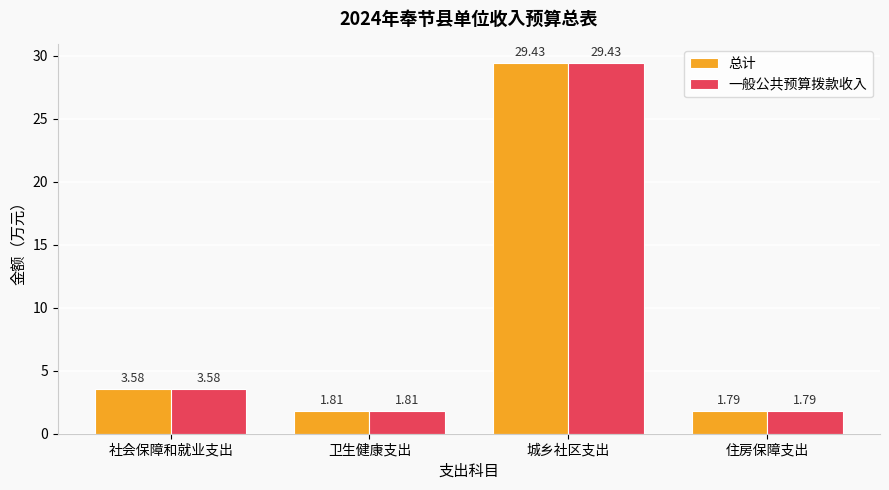

At which category is the sum across all series the highest?

城乡社区支出